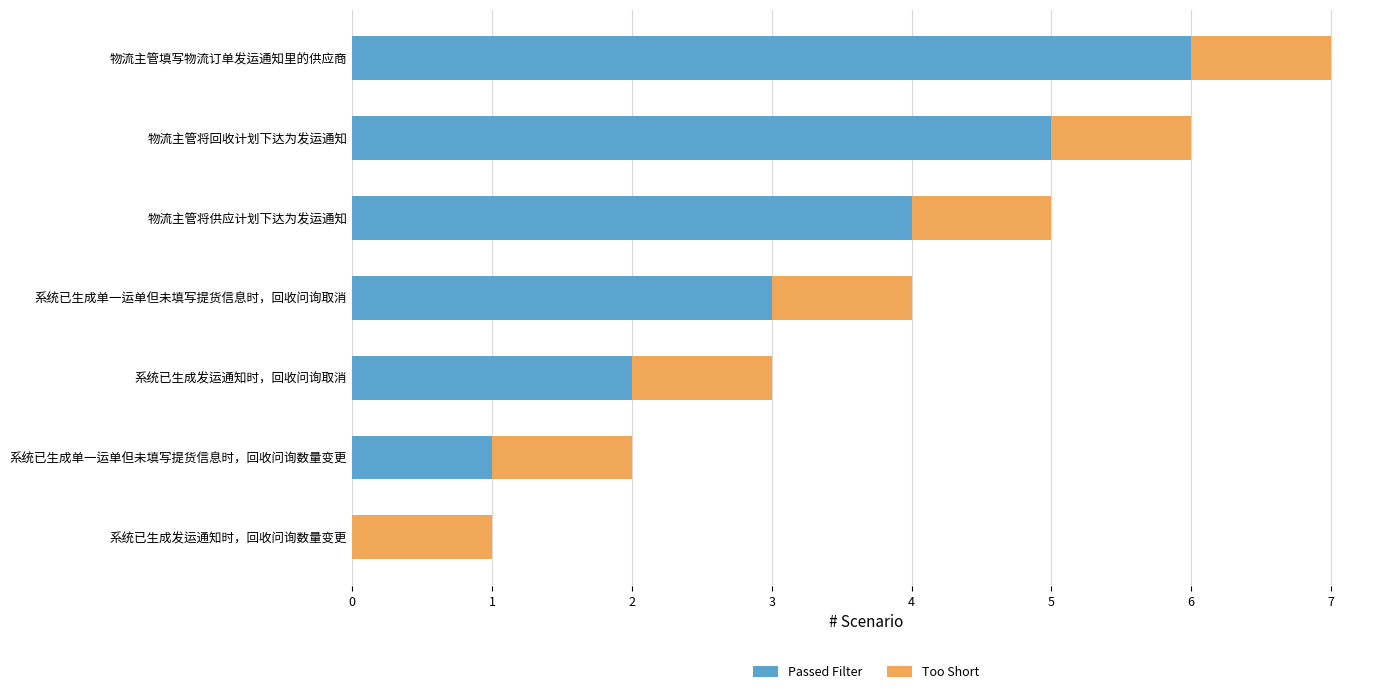

What is the total value across all series at 物流主管将供应计划下达为发运通知?

5